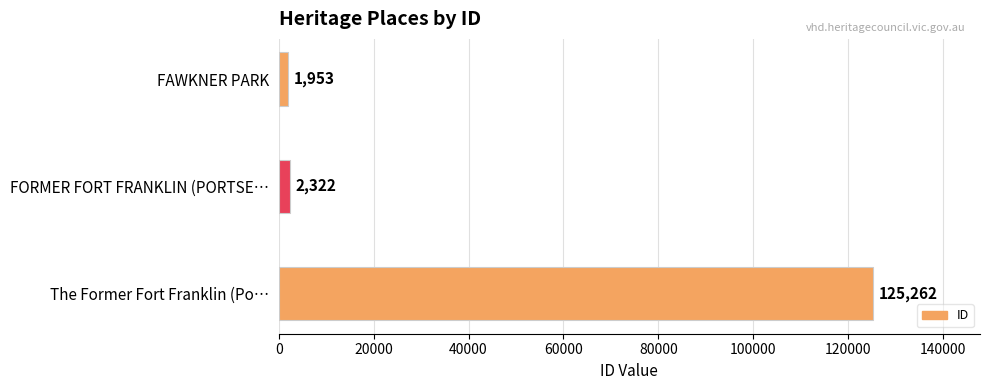

How many values are below 2322?

1